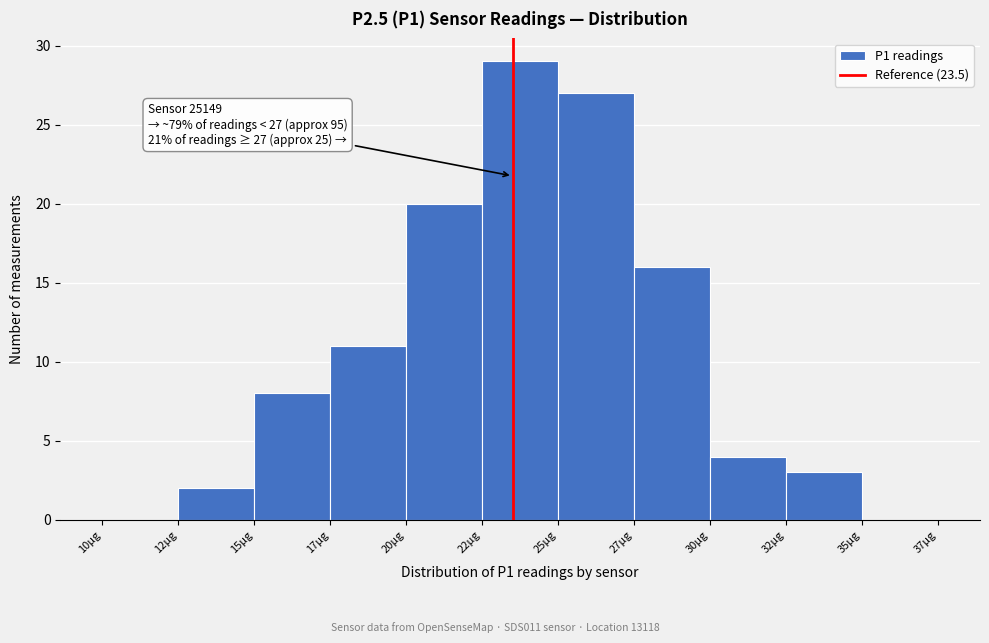

Reading left to right, list all the values displayed in this chart.

10µg=0	12µg=2	15µg=8	17µg=11	20µg=20	22µg=29	25µg=27	27µg=16	30µg=4	32µg=3	35µg=0